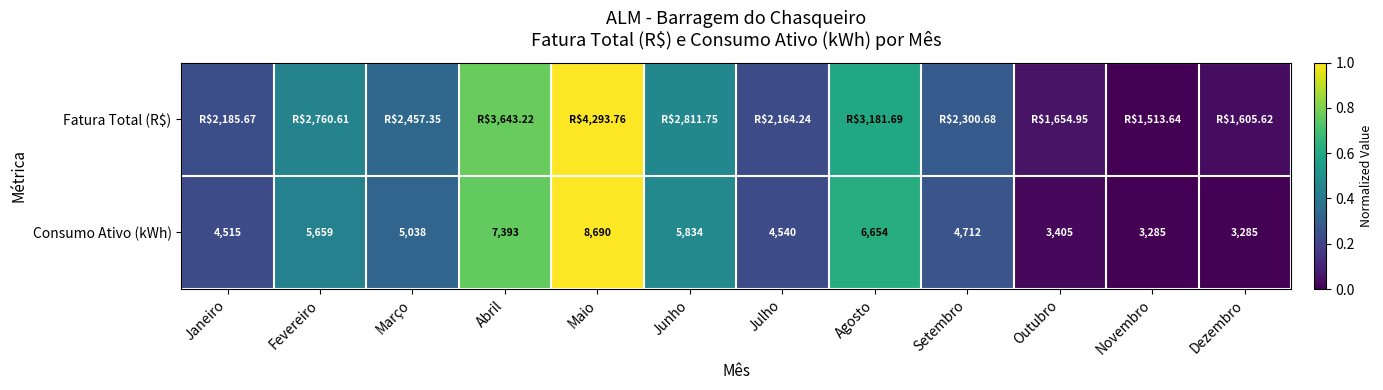

Between Agosto and Novembro, which is larger?

Agosto